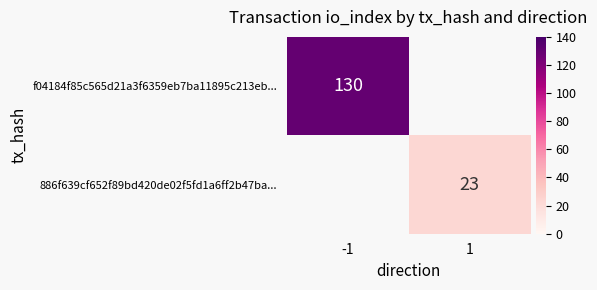

The f04184f85c565d21a3f6359eb7ba11895c213eb... series shows 130 at -1. True or false?

True